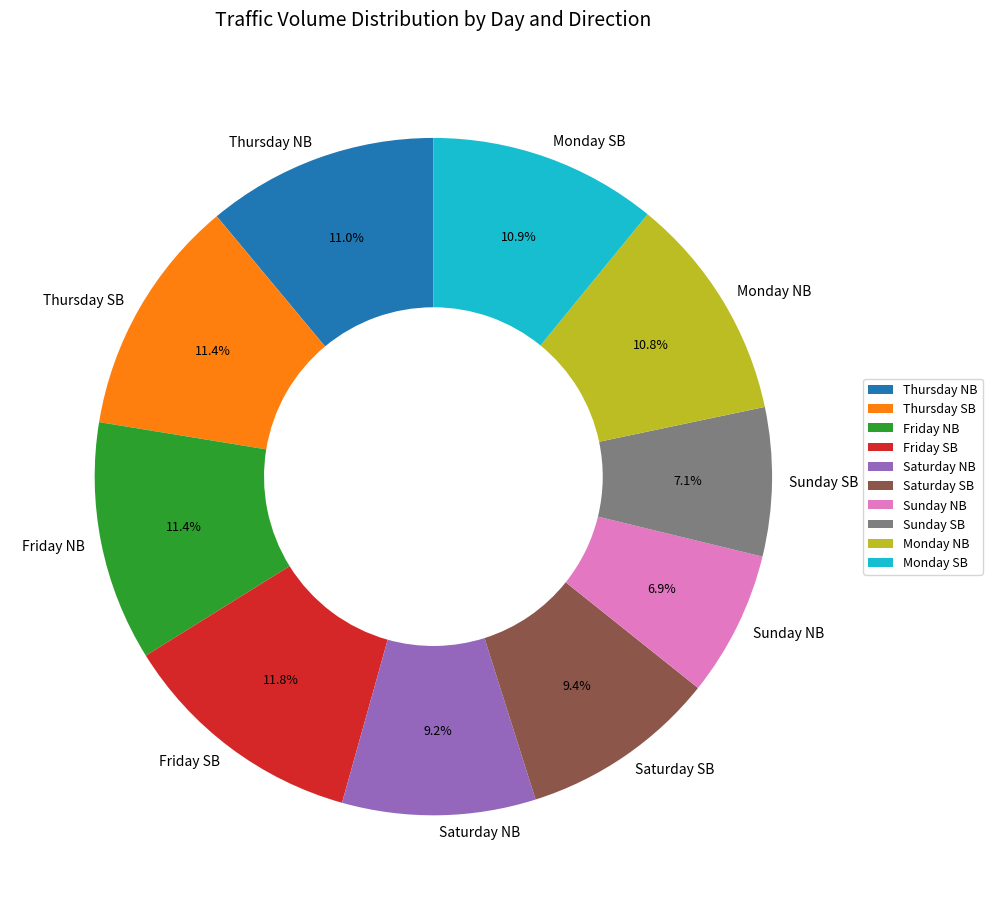

What is the ratio of the value at Thursday NB to the value at Friday NB?

1.0